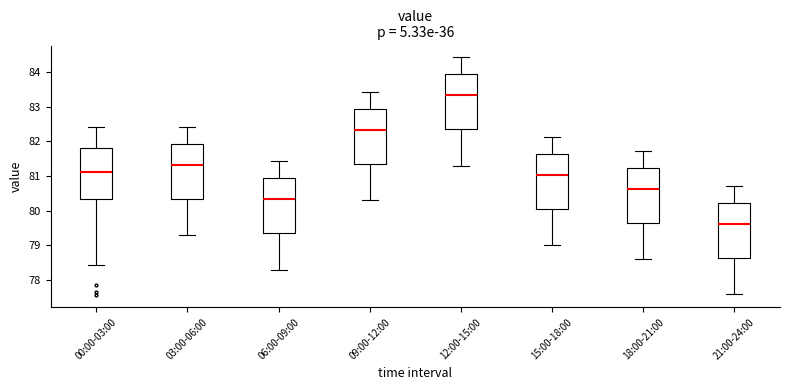

Which box has the highest median line?

12:00-15:00